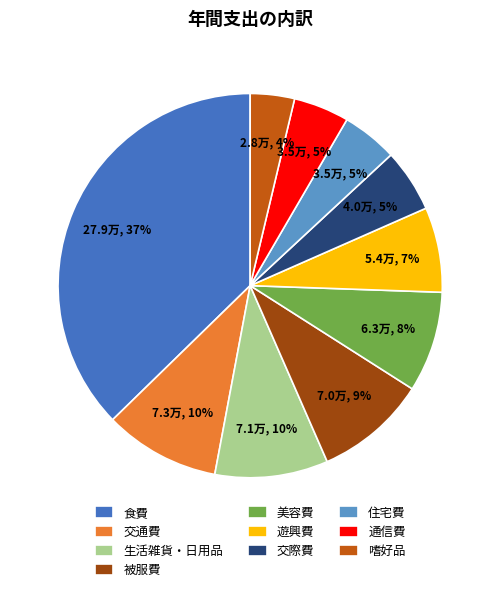

Approximately how many times larger is the value at 生活雑貨・日用品 compared to 食費?

0.3